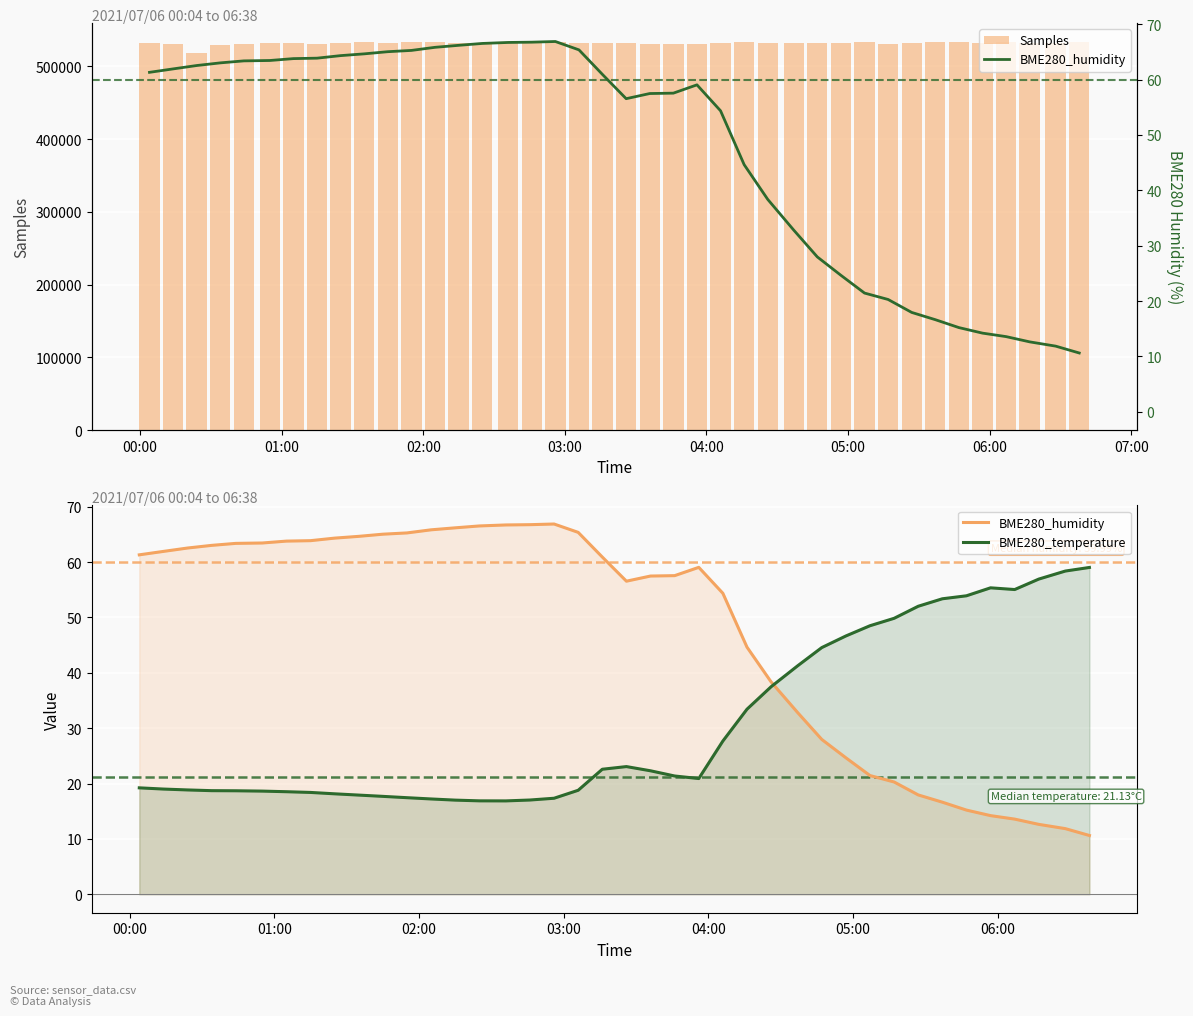

What are all the series names shown in the legend?

Samples, BME280_humidity, BME280_temperature